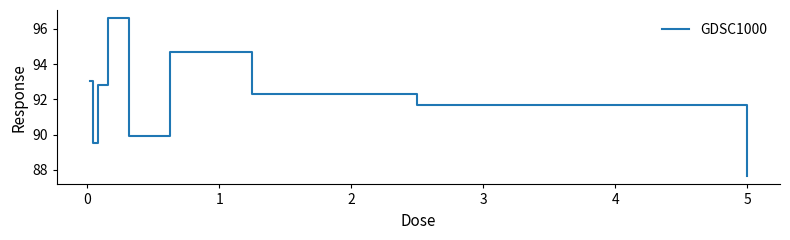

What is the difference between the maximum and minimum values?

9.0